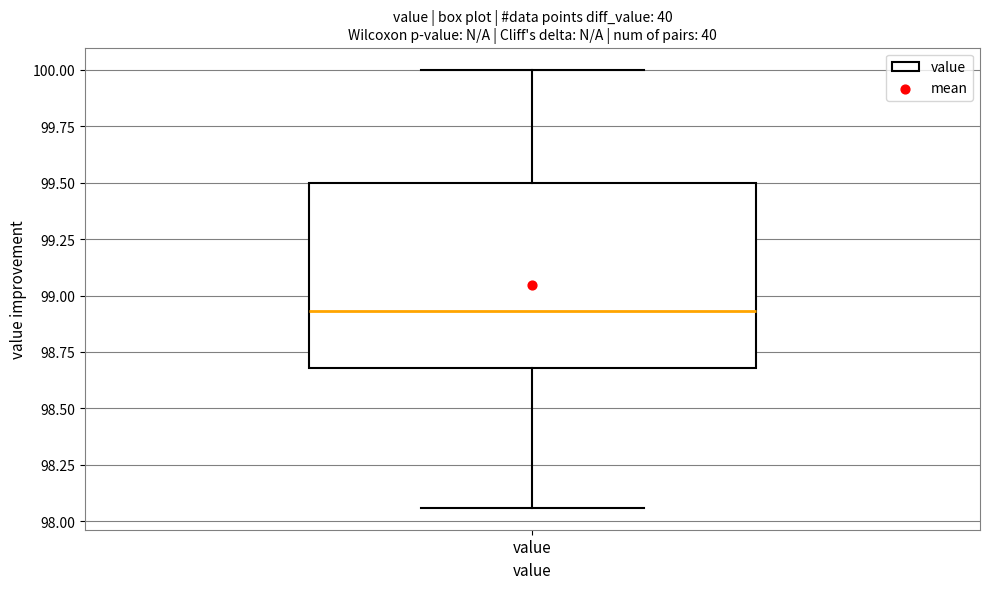

Transcribe this box plot: give where the median line is, the range the box spans, and where the two whiskers end, as read against the y-axis. The values are not printed on the chart, so give them approximately, as read against the axis.

median 98.95, box 98.70 to 99.50, whiskers 98.05 to 100.00